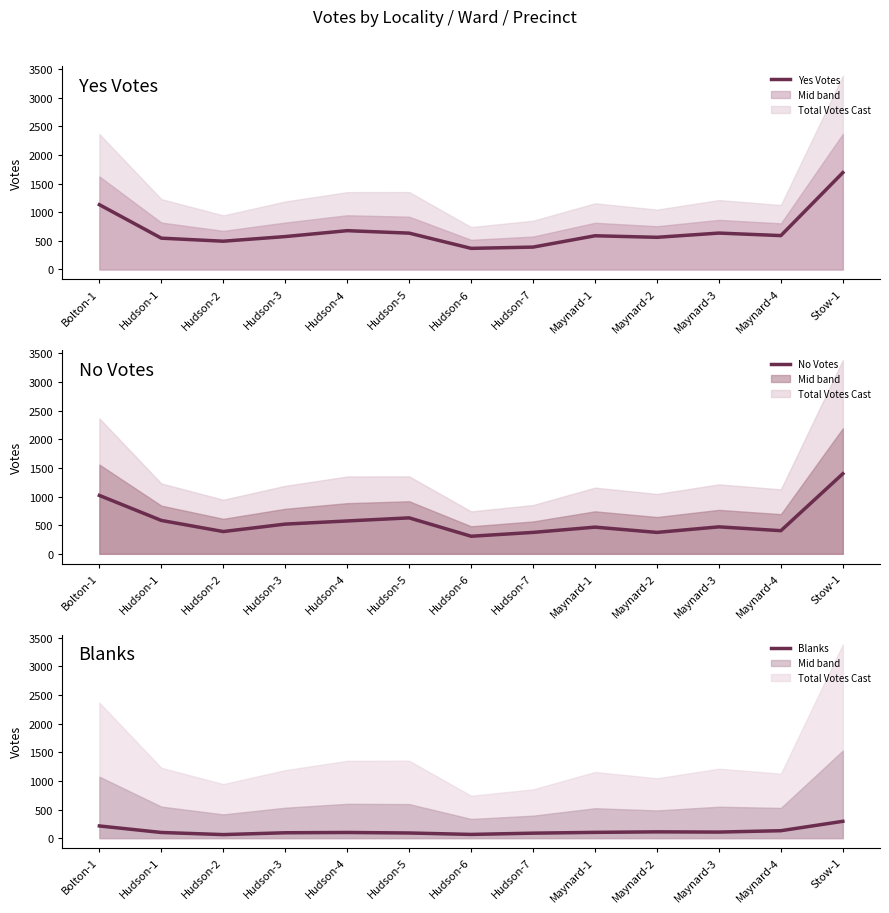

How many categories are shown in the chart?

13